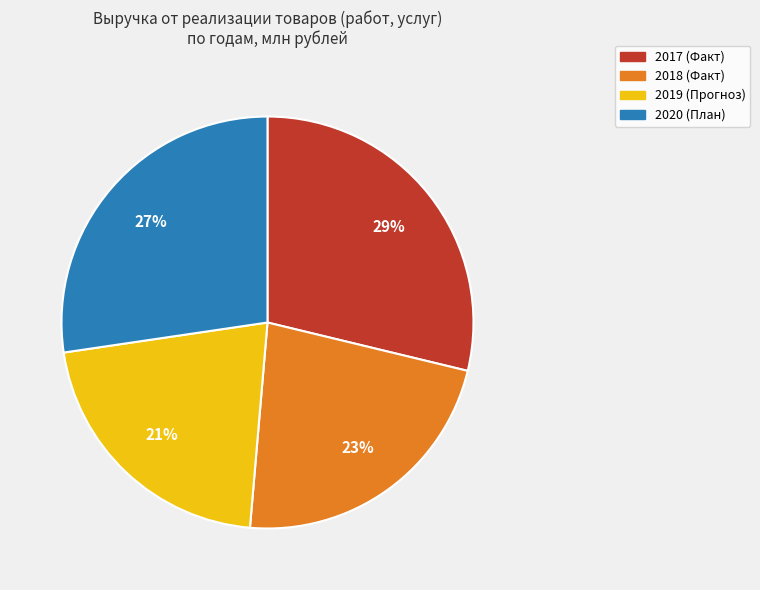

How many segments does this pie chart have?

4